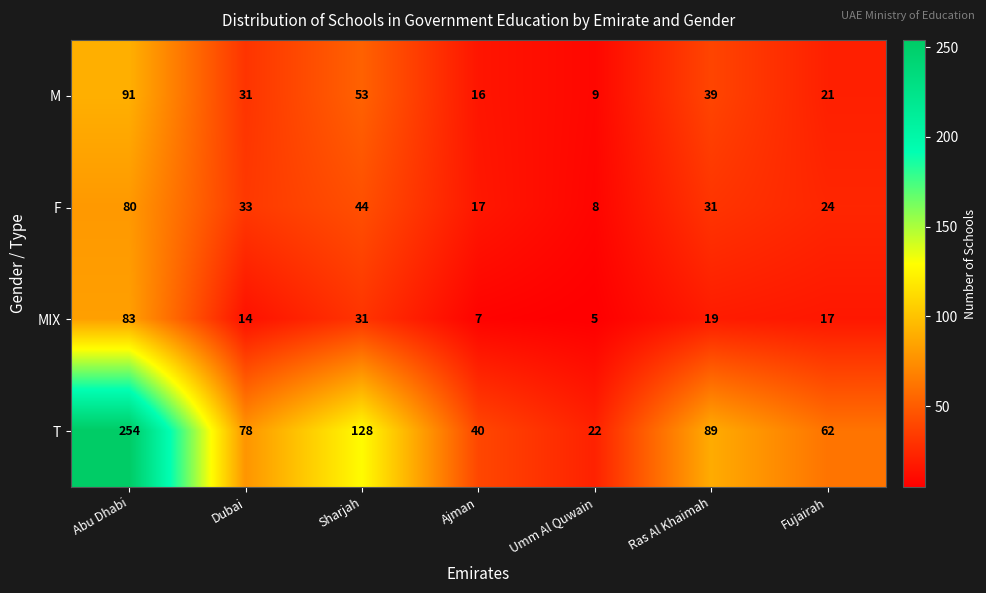

What is the sum of all T values?

673